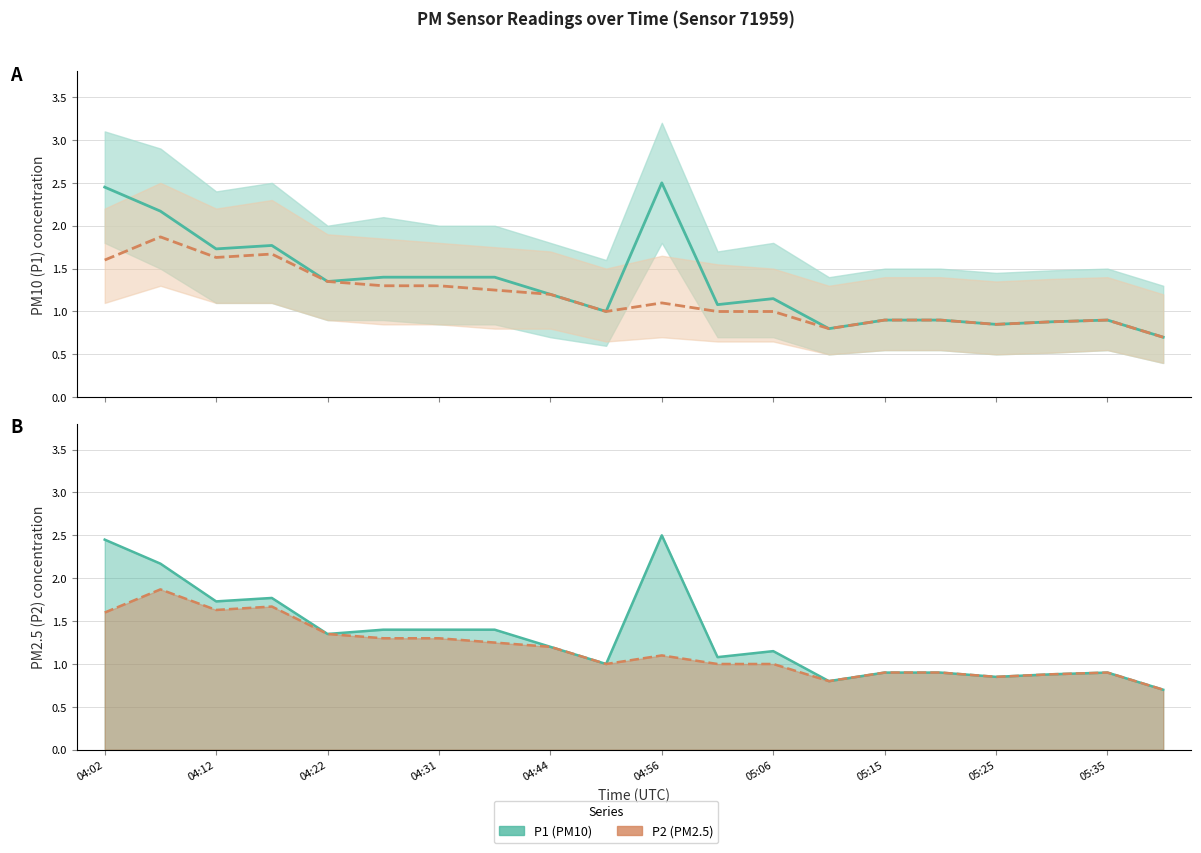

True or false: P1 and P2 cross at least once.

False